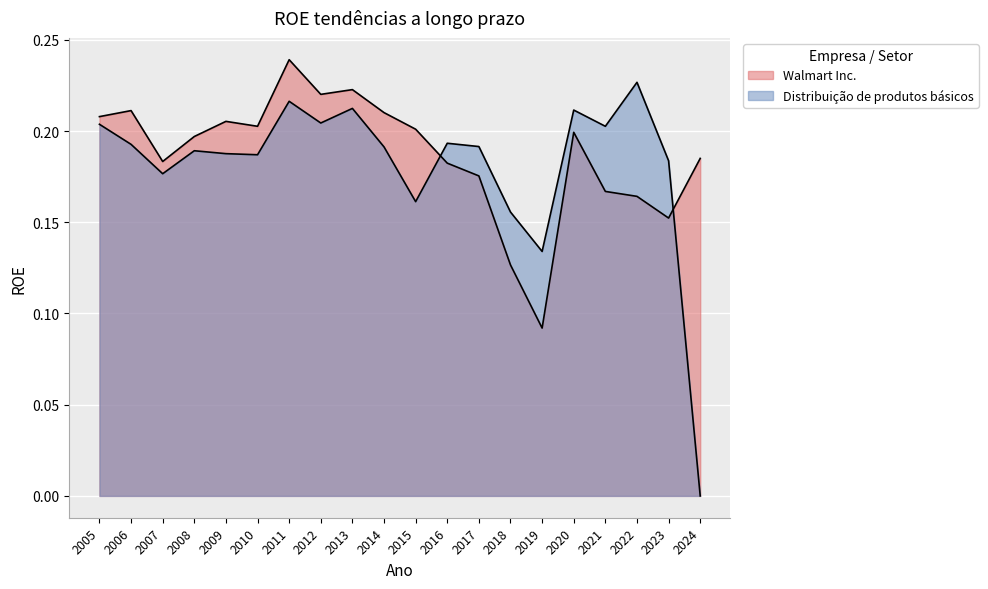

Which series ends up on top after the final intersection of Distribuição de produtos básicos and Walmart Inc.?

Walmart Inc.